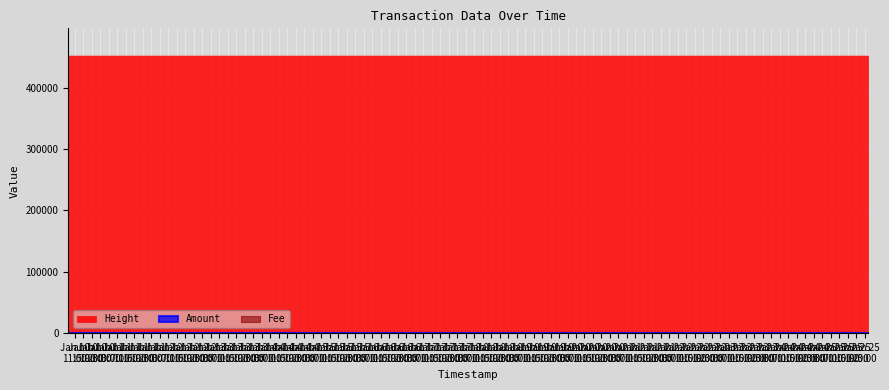

Which label corresponds to the smallest value in the chart?

2018-01-10 07:52:56